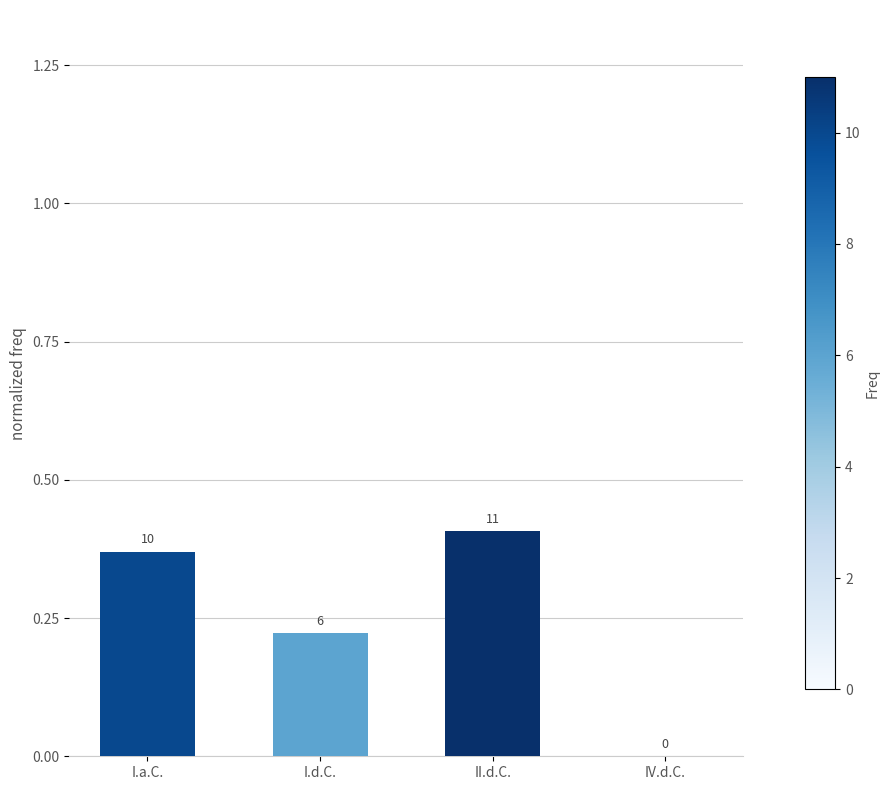

Reading left to right, transcribe all the data shown in this chart.

I.a.C.=0.4	I.d.C.=0.2	II.d.C.=0.4	IV.d.C.=0.0